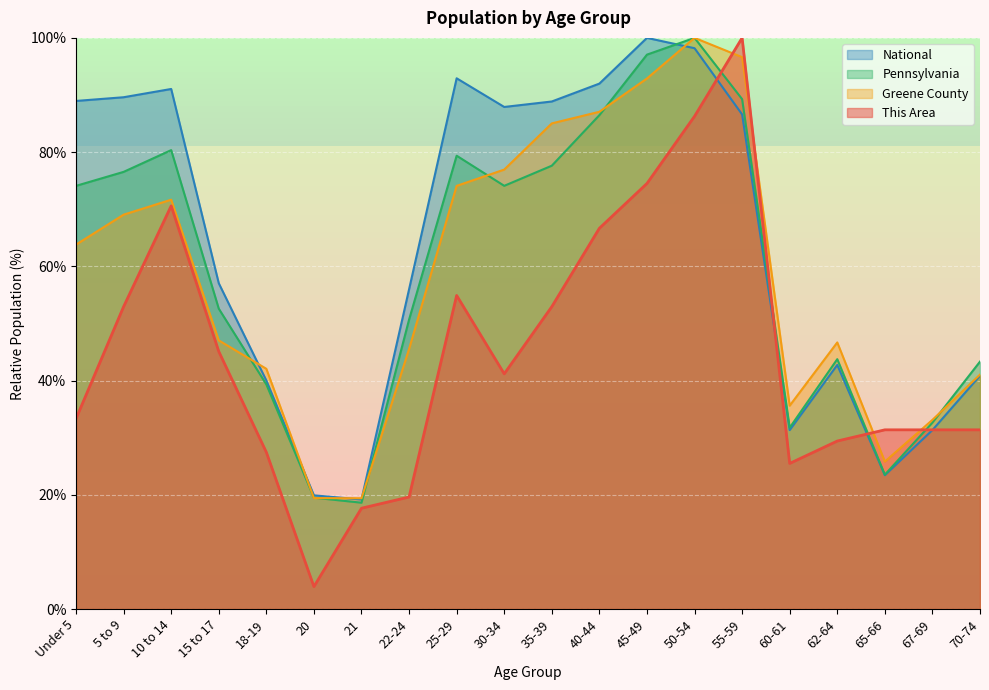

After their last crossing, which series has the higher values: National or This Area?

National